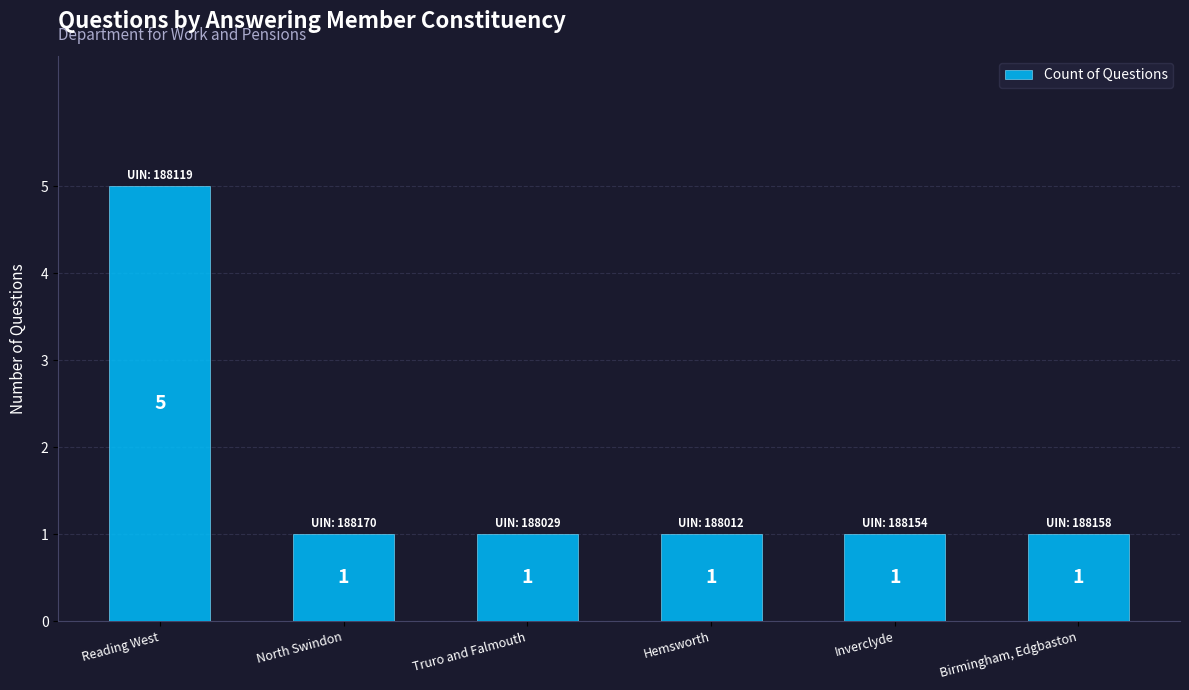

What is the maximum value shown in the chart?

5